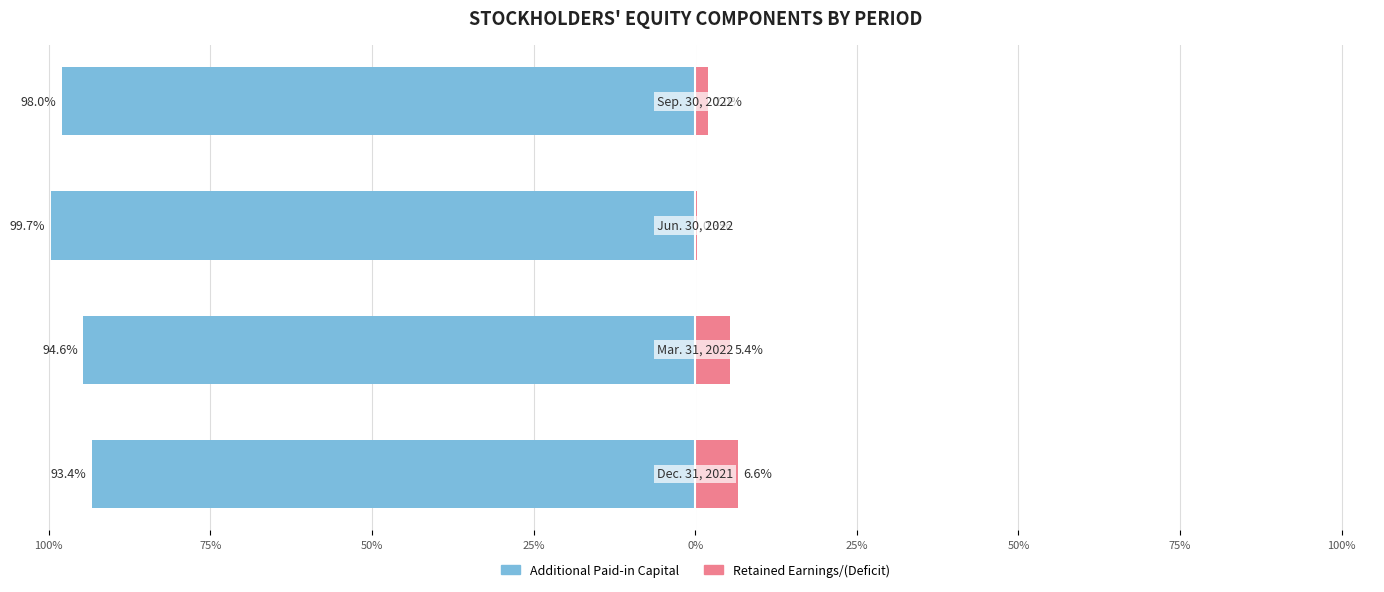

Which has a higher value, 50% or 100%?

100%